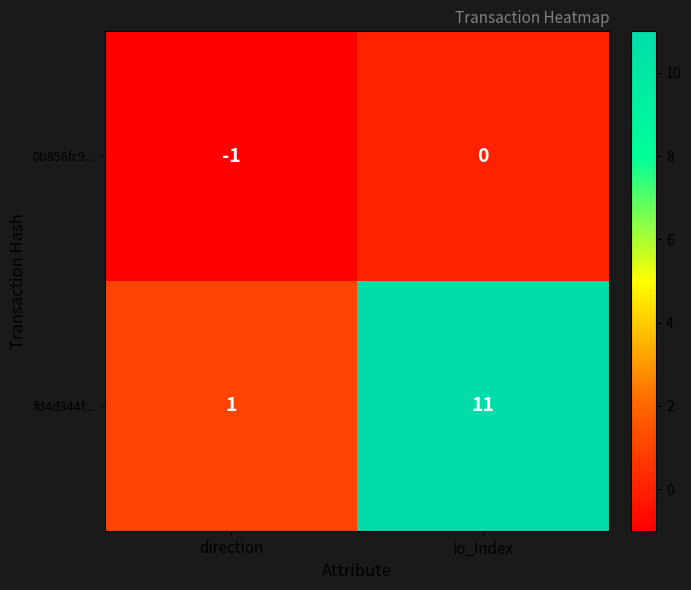

Rank the series by their average value, from lowest to highest.

0b856fc9..., fd4d344f...